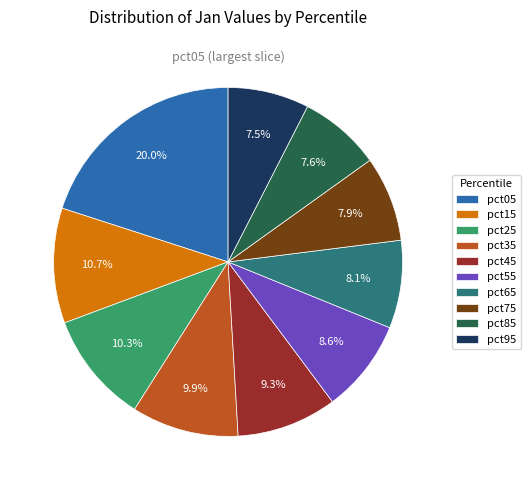

Which slice is the largest?

pct05